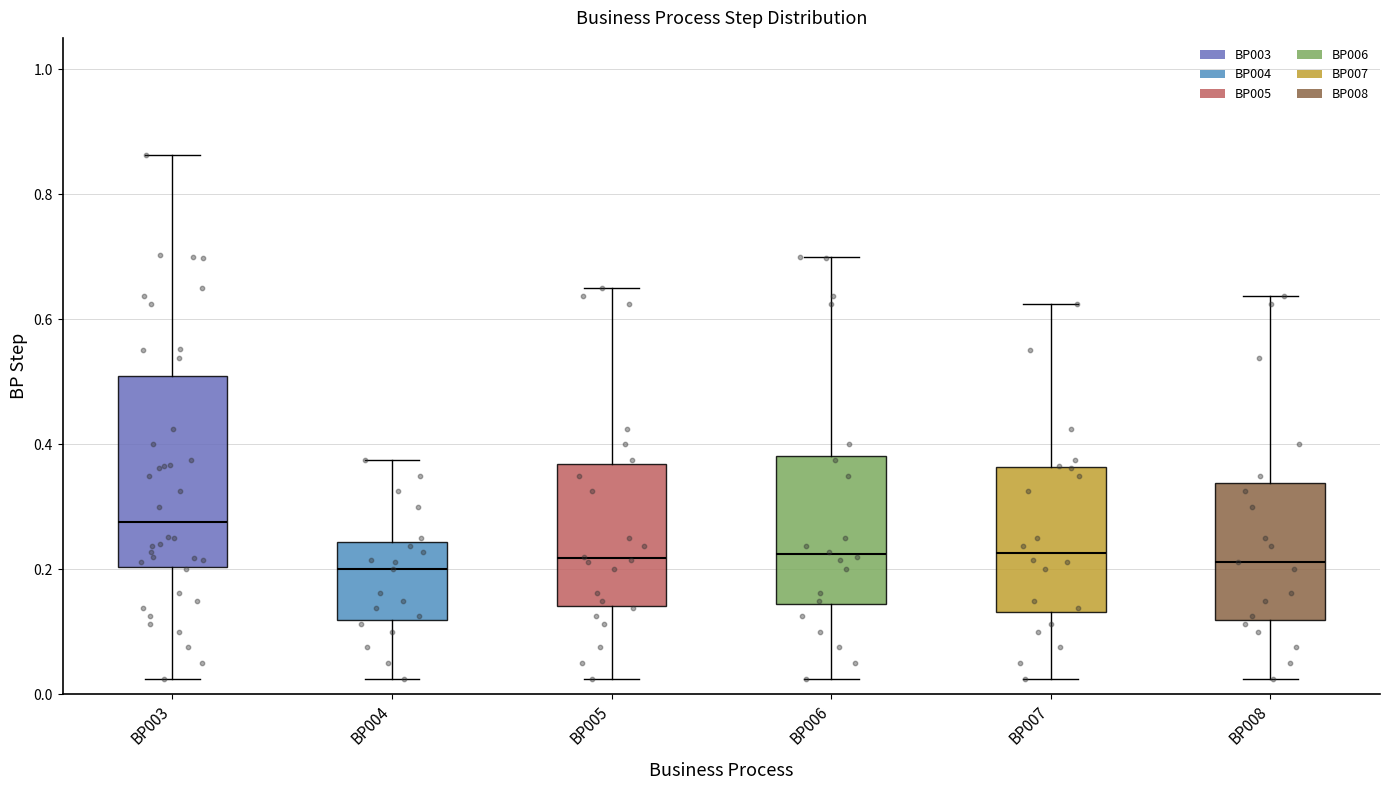

Reading left to right, read every box against the y-axis: the position of its median line, the range the box covers, and the ends of its whiskers. The values are not printed on the chart, so give them approximately, as read against the axis.

BP003: median 0.28, box 0.20 to 0.50, whiskers 0.02 to 0.86
BP004: median 0.20, box 0.12 to 0.24, whiskers 0.02 to 0.38
BP005: median 0.22, box 0.14 to 0.36, whiskers 0.02 to 0.66
BP006: median 0.22, box 0.14 to 0.38, whiskers 0.02 to 0.70
BP007: median 0.22, box 0.14 to 0.36, whiskers 0.02 to 0.62
BP008: median 0.22, box 0.12 to 0.34, whiskers 0.02 to 0.64